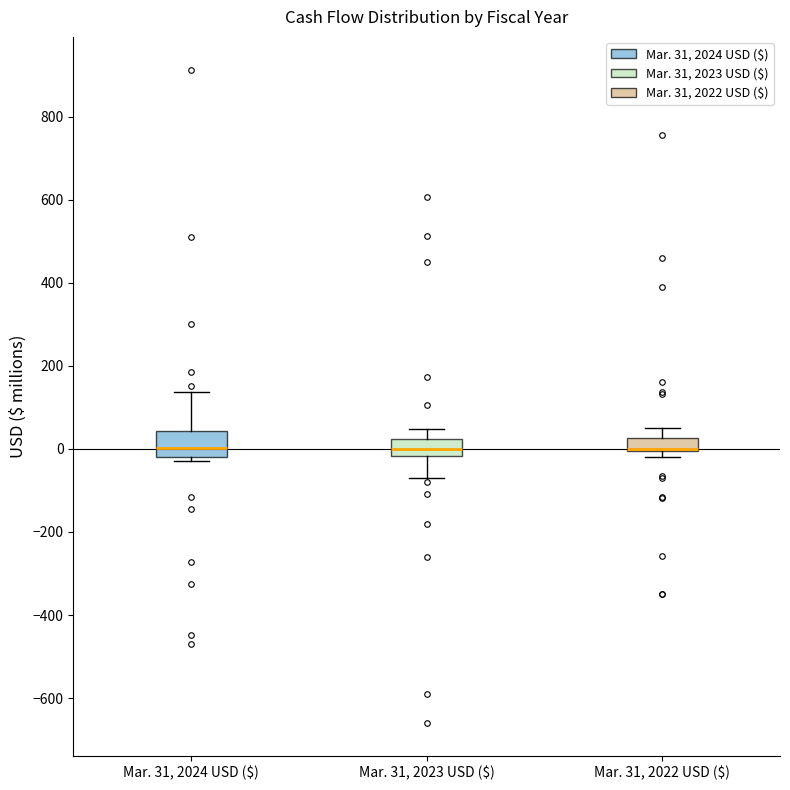

Reading left to right, read every box against the y-axis: the position of its median line, the range the box covers, and the ends of its whiskers. The values are not printed on the chart, so give them approximately, as read against the axis.

Mar. 31, 2024 USD ($): median 0, box -20 to 40, whiskers -20 (just below the box's lower edge) to 140
Mar. 31, 2023 USD ($): median 0, box -20 to 20, whiskers -80 to 40
Mar. 31, 2022 USD ($): median 0 (drawn on the box's lower edge), box 0 to 20, whiskers -20 to 40